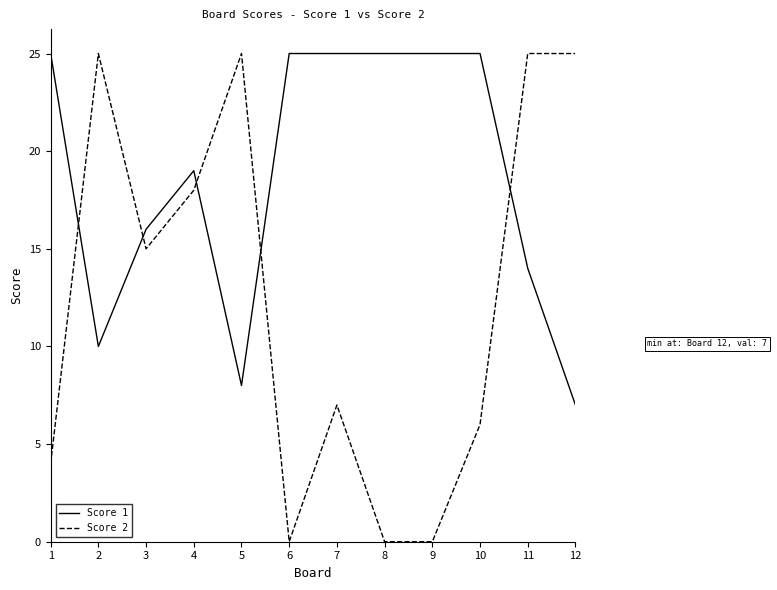

Is it true that Score 2 equals 18 at 4?

True